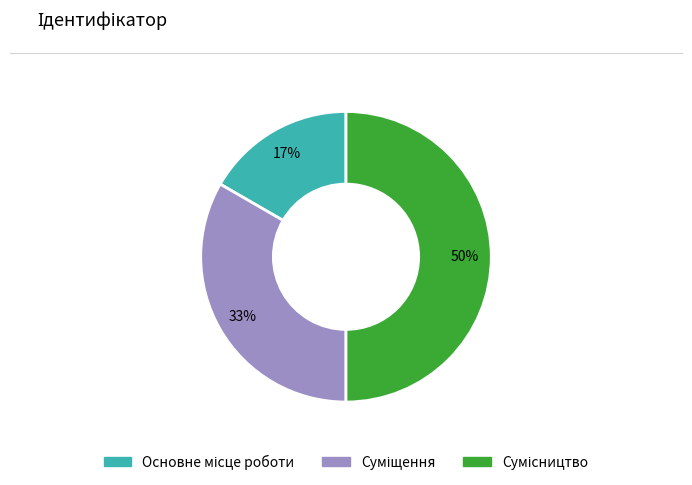

To the nearest percent, what is the average slice percentage?

33%